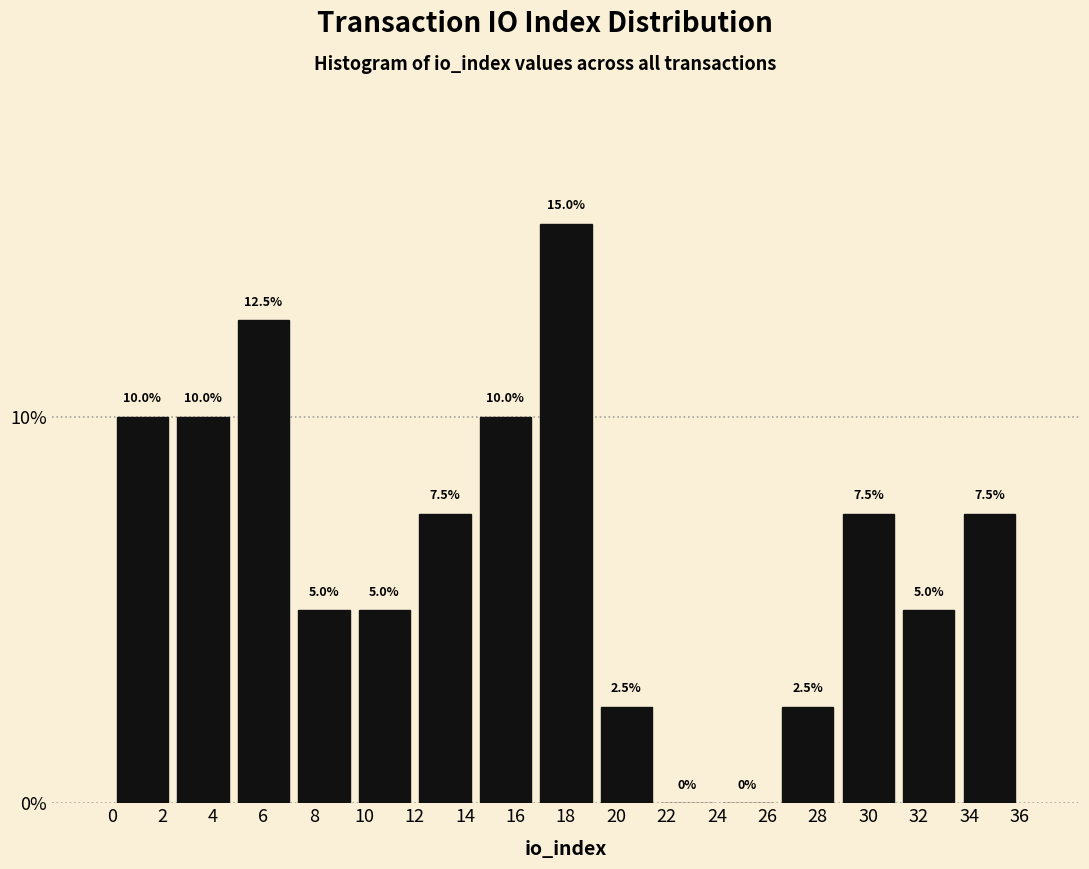

Reading left to right, transcribe this chart: for each bar, give the range it covers on the x-axis and its height.

0.0 to 2.4: 10.0
2.4 to 4.8: 10.0
4.8 to 7.2: 12.5
7.2 to 9.6: 5.0
9.6 to 12.0: 5.0
12.0 to 14.4: 7.5
14.4 to 16.8: 10.0
16.8 to 19.2: 15.0
19.2 to 21.6: 2.5
21.6 to 24.0: 0.0
24.0 to 26.4: 0.0
26.4 to 28.8: 2.5
28.8 to 31.2: 7.5
31.2 to 33.6: 5.0
33.6 to 36.0: 7.5